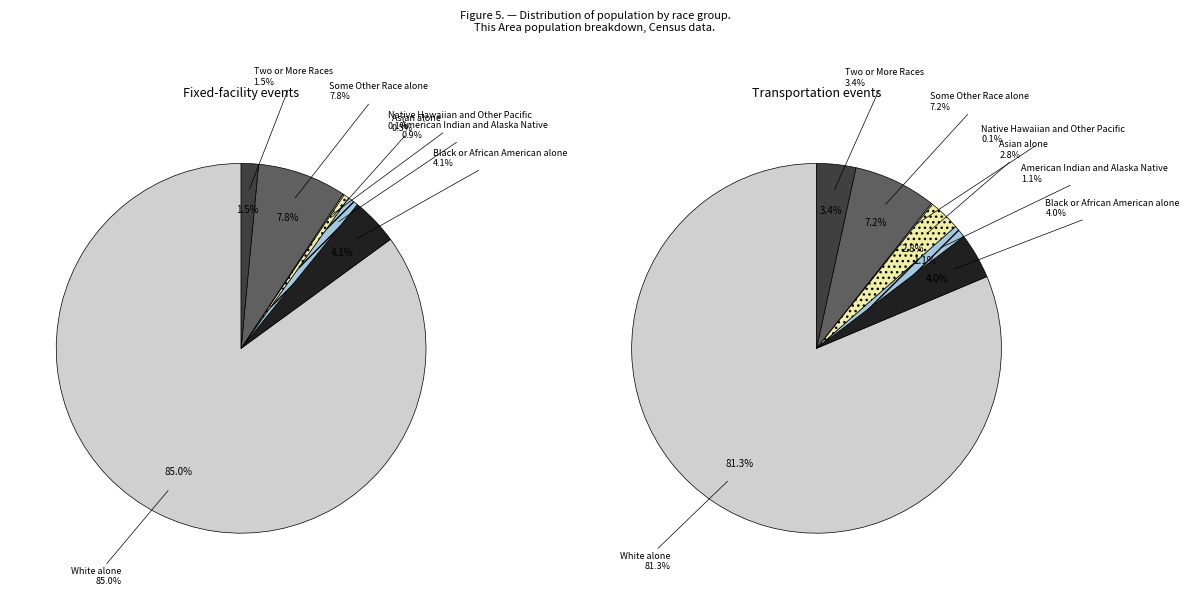

How many slices are in this pie chart?

7